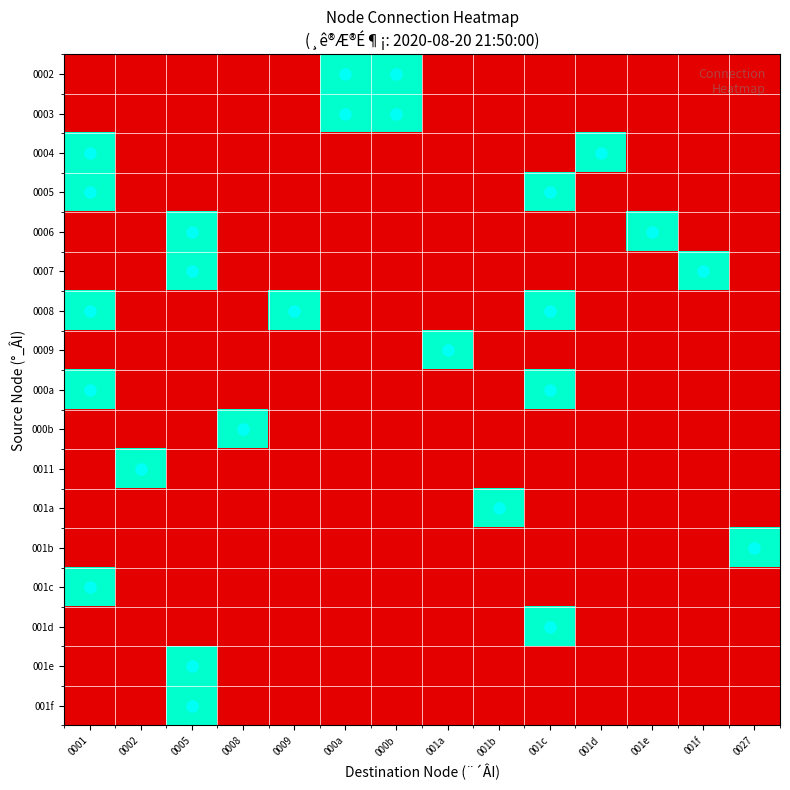

At which category is the sum across all series the highest?

0001